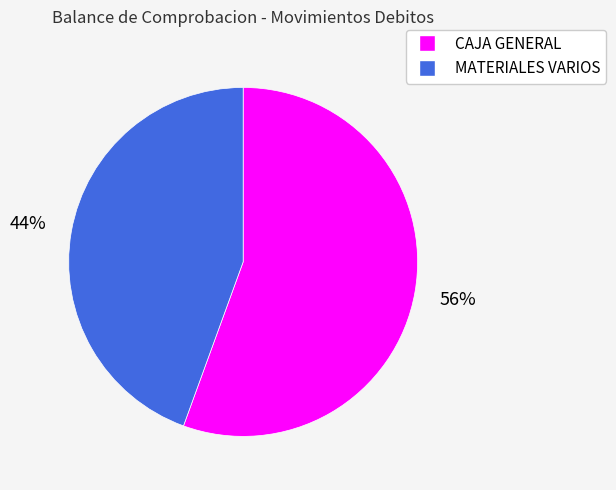

Which category has the biggest portion of the pie?

CAJA GENERAL